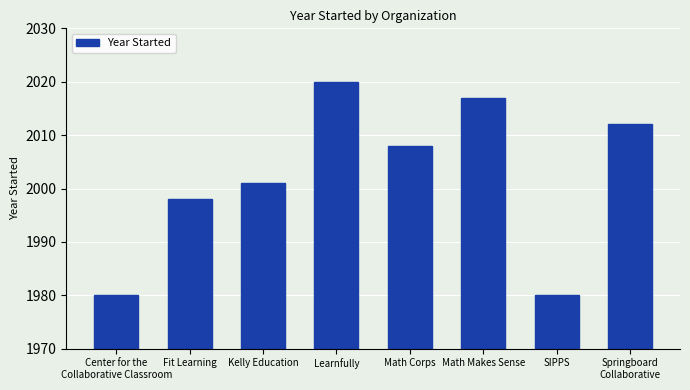

Reading right to left, what are all the values shown in this chart?

2012	1980	2017	2008	2020	2001	1998	1980